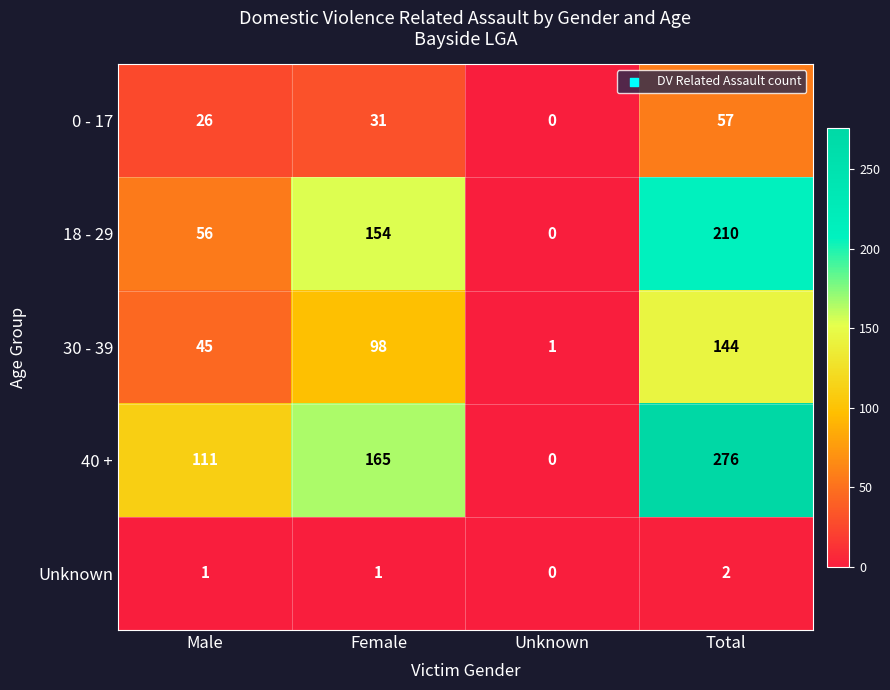

Which series has the largest total across all categories?

40 +